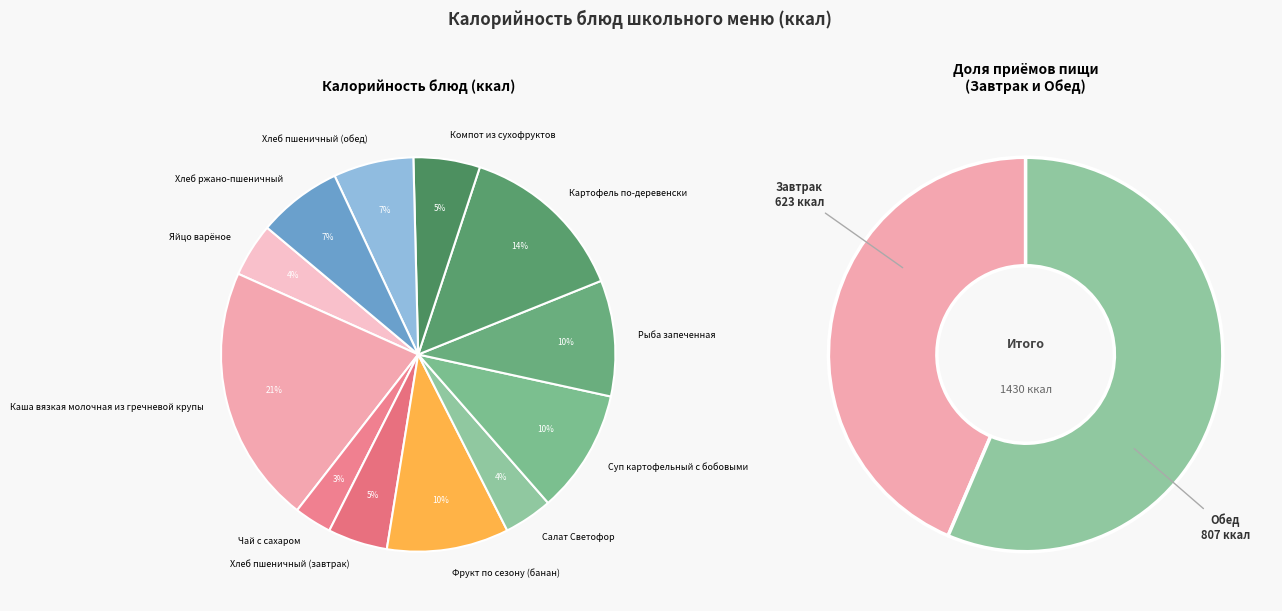

Does Яйцо варёное represent more than half of the total?

No